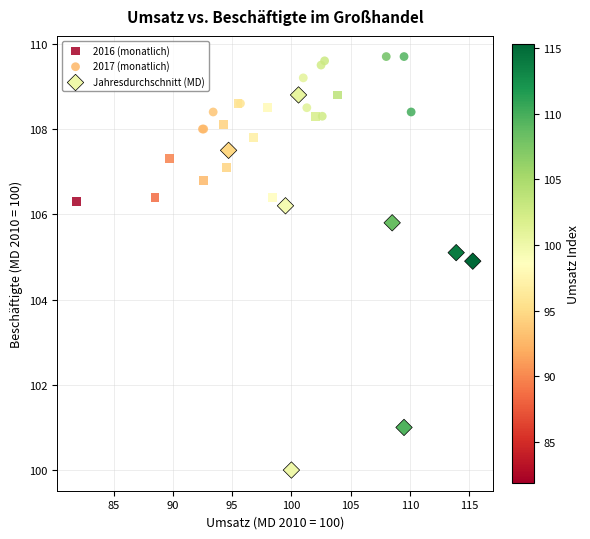

Which series has the widest spread of Y values?

Jahresdurchschnitt (MD)